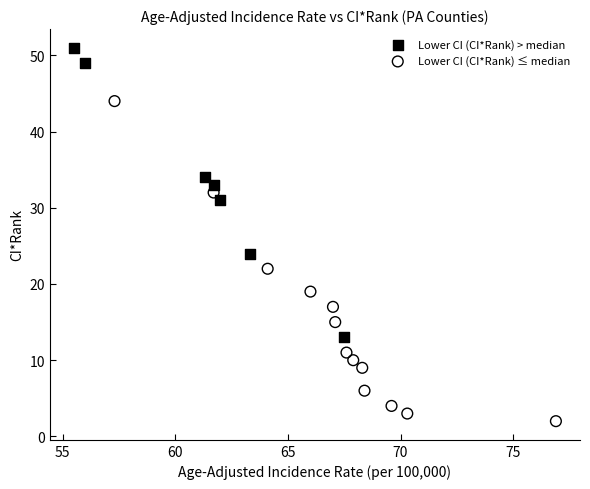

Which series has the largest Y range (max minus min)?

Lower CI (CI*Rank) ≤ median